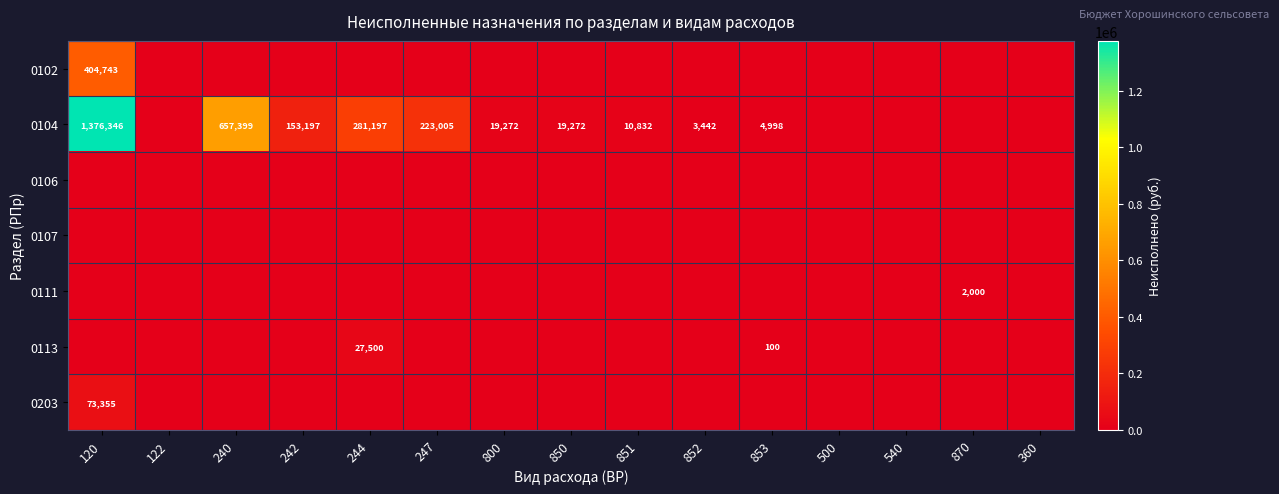

The value of 0104 at 800 is 5972. True or false?

False